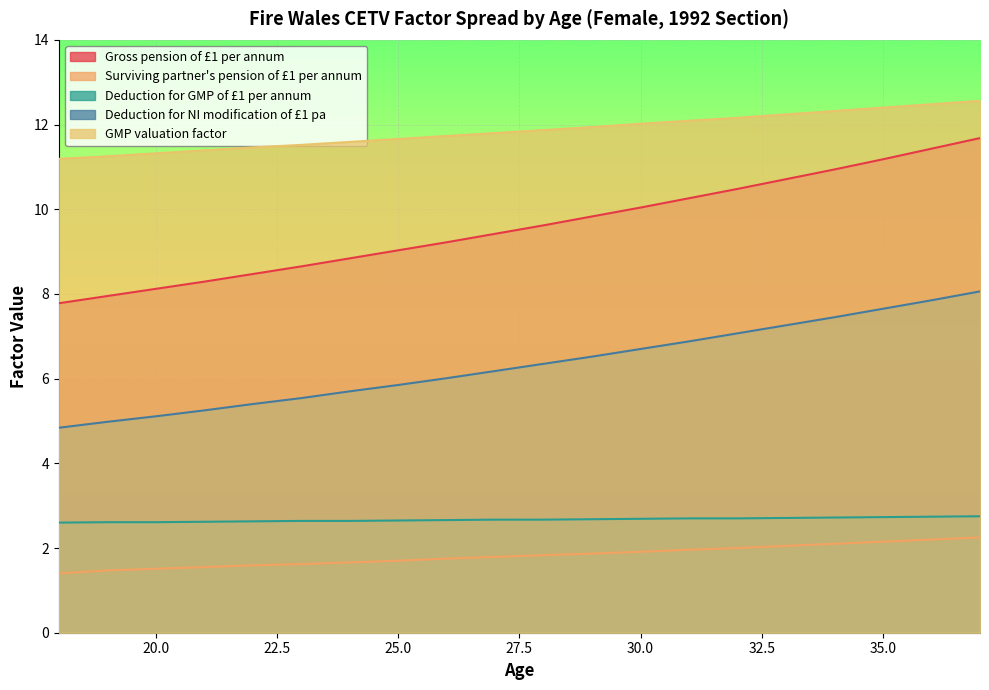

What is the maximum value for Deduction for NI modification of £1 pa?

8.1